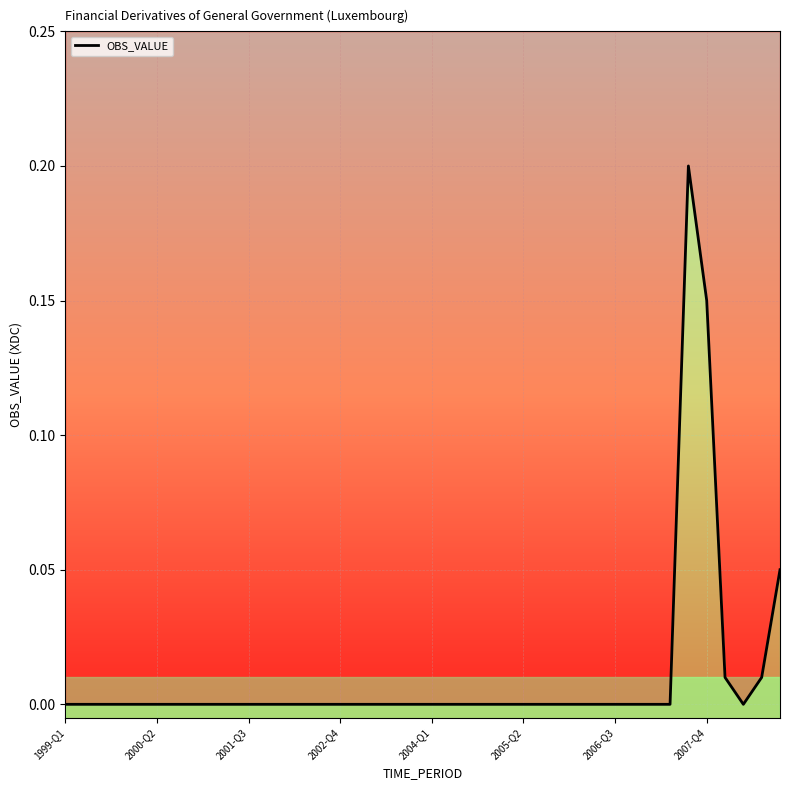

How many series are shown in this chart?

1